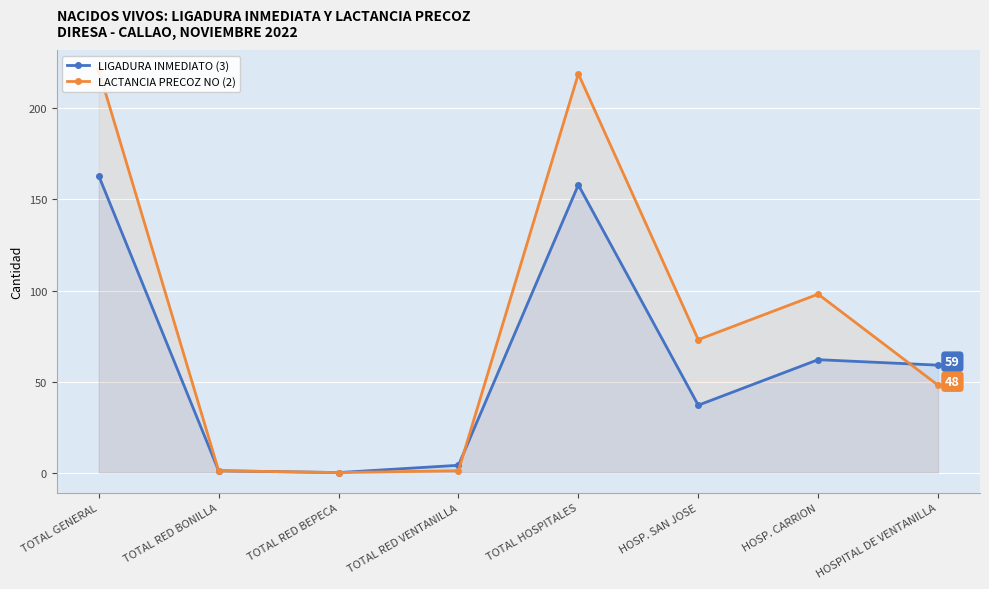

At which category does the chart reach its peak across all series?

TOTAL GENERAL